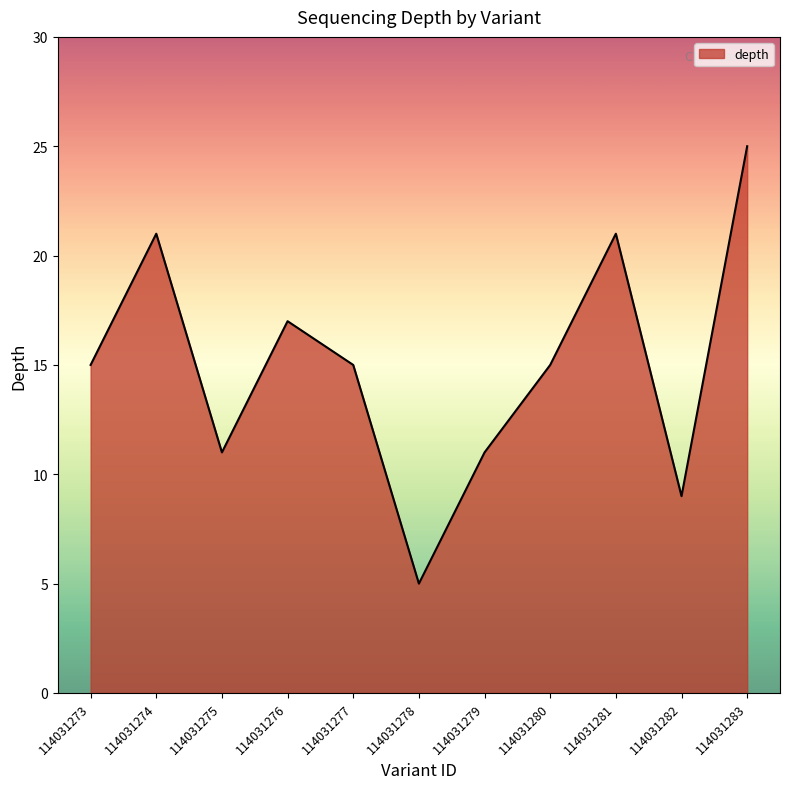

What is the difference between the second highest and second lowest values?

12